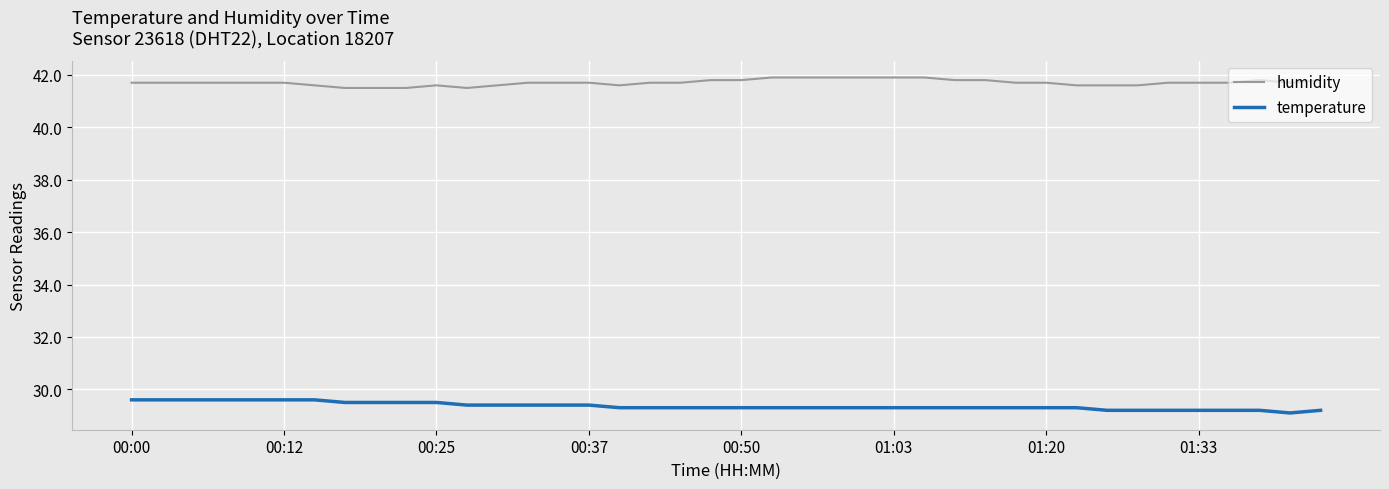

Reading left to right, what are all the values shown in this chart?

humidity: 41.7	41.7	41.7	41.7	41.7	41.7	41.6	41.5	41.5	41.5	41.6	41.5	41.6	41.7	41.7	41.7	41.6	41.7	41.7	41.8	41.8	41.9	41.9	41.9	41.9	41.9	41.9	41.8	41.8	41.7	41.7	41.6	41.6	41.6	41.7	41.7	41.7	41.8	41.7	41.8
temperature: 29.6	29.6	29.6	29.6	29.6	29.6	29.6	29.5	29.5	29.5	29.5	29.4	29.4	29.4	29.4	29.4	29.3	29.3	29.3	29.3	29.3	29.3	29.3	29.3	29.3	29.3	29.3	29.3	29.3	29.3	29.3	29.3	29.2	29.2	29.2	29.2	29.2	29.2	29.1	29.2